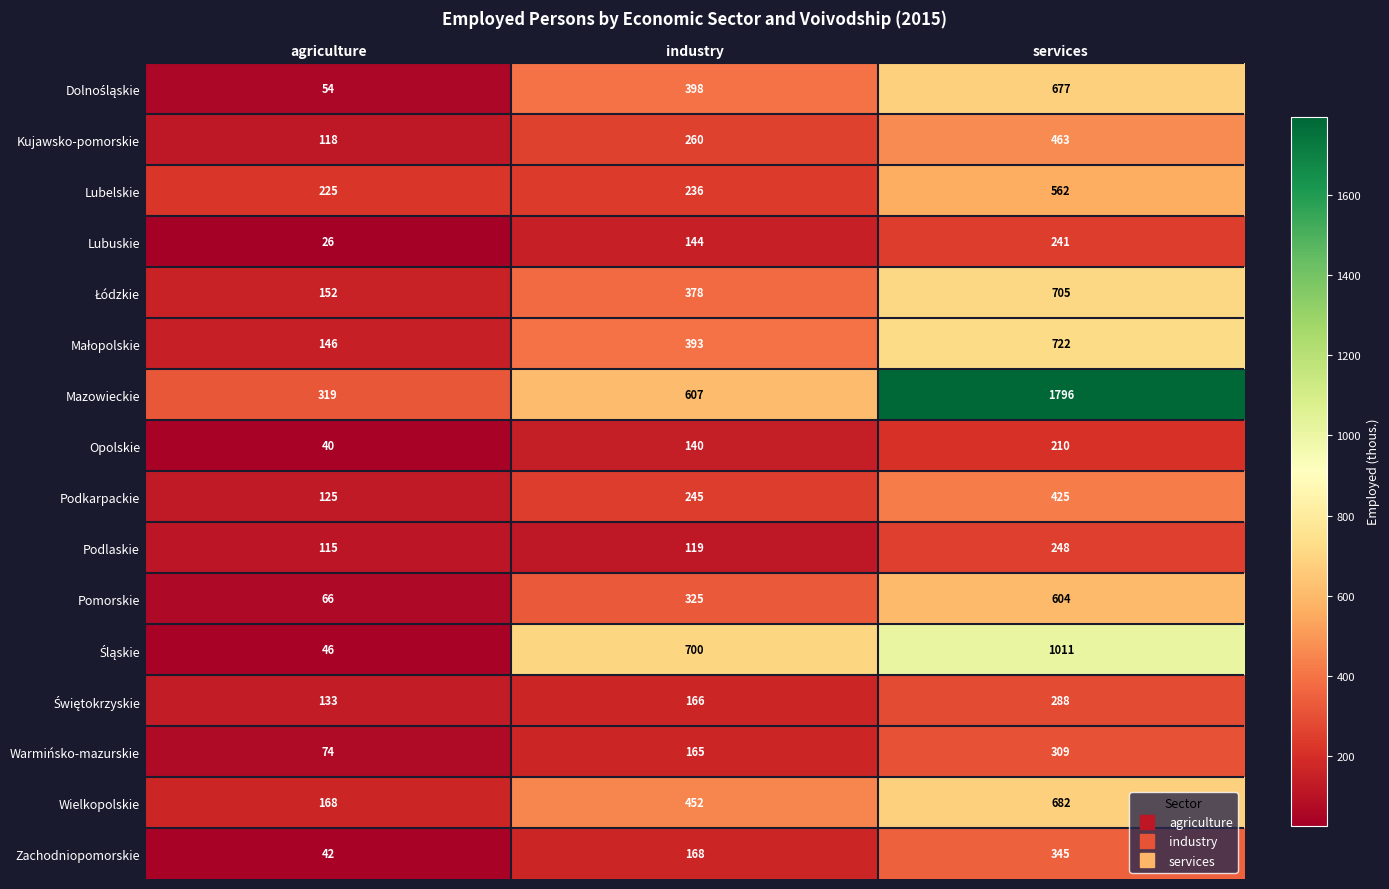

Rank the categories by Zachodniopomorskie value from lowest to highest.

agriculture, industry, services